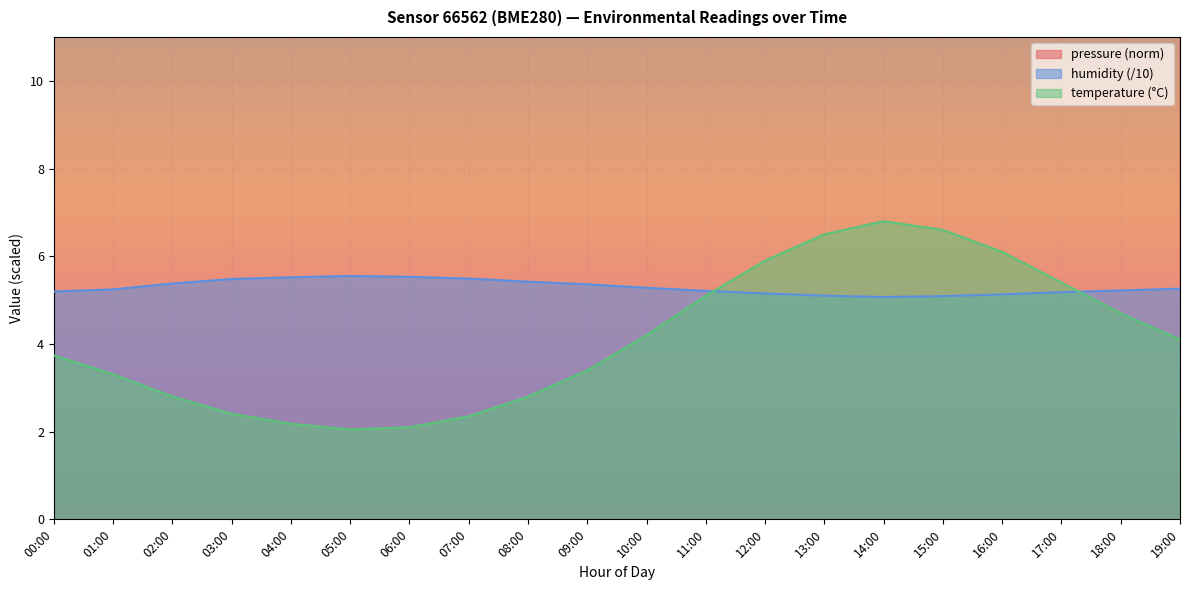

Count the humidity values in the range 5 to 6.

20